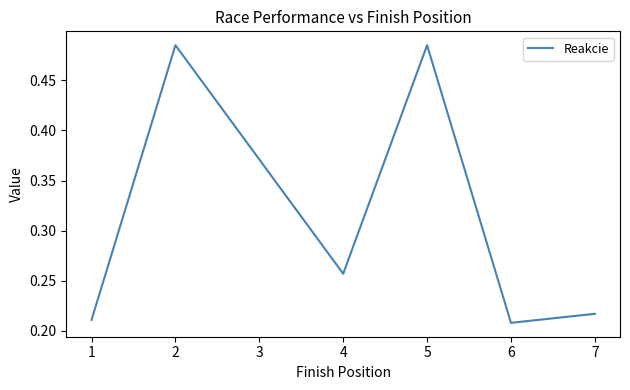

How many lines are shown in the chart?

1